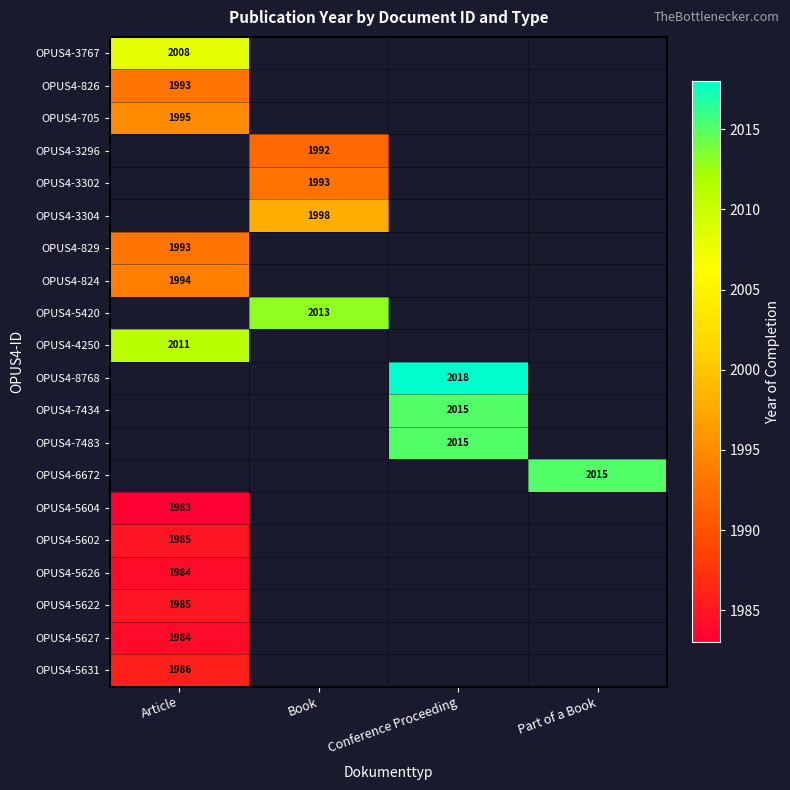

The value of OPUS4-5627 at Article is 548. True or false?

False